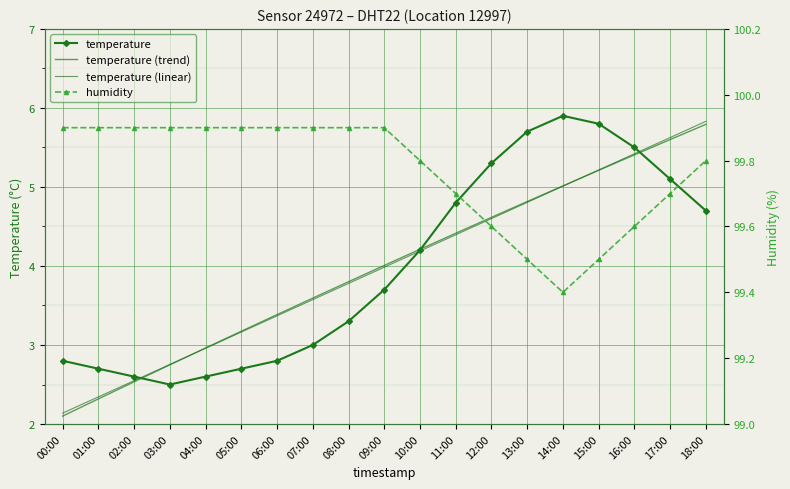

True or false: humidity and temperature (linear) intersect in this chart.

False